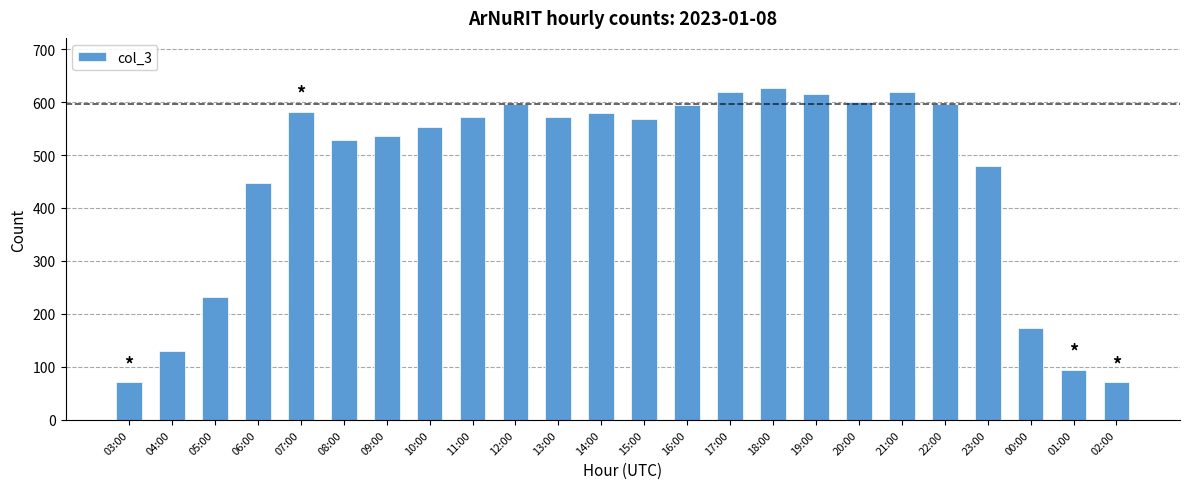

Approximately how many times larger is the value at 06:00 compared to 07:00?

0.8